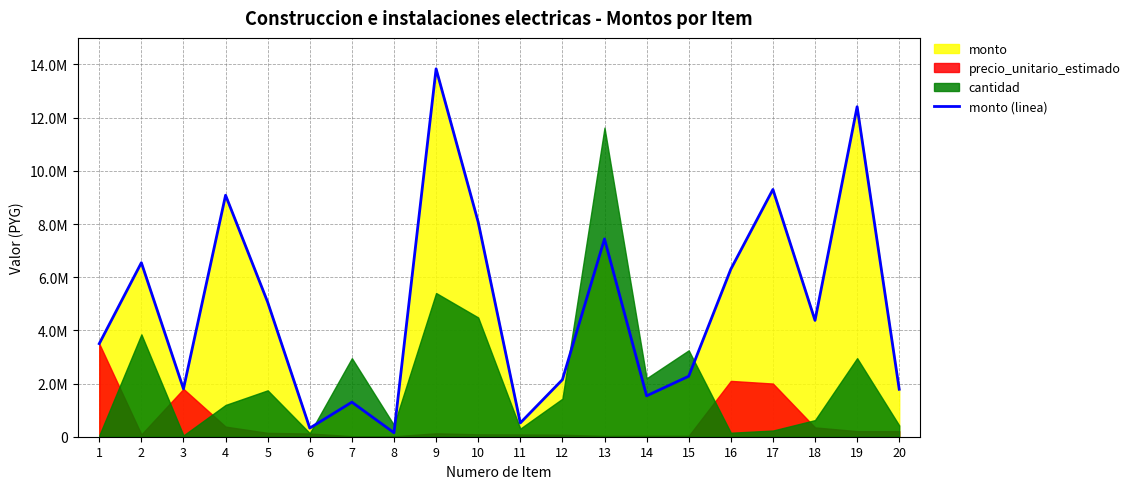

List the labels in order of value, largest first.

9, 19, 17, 4, 10, 13, 2, 16, 5, 18, 1, 15, 12, 3, 20, 14, 7, 11, 6, 8